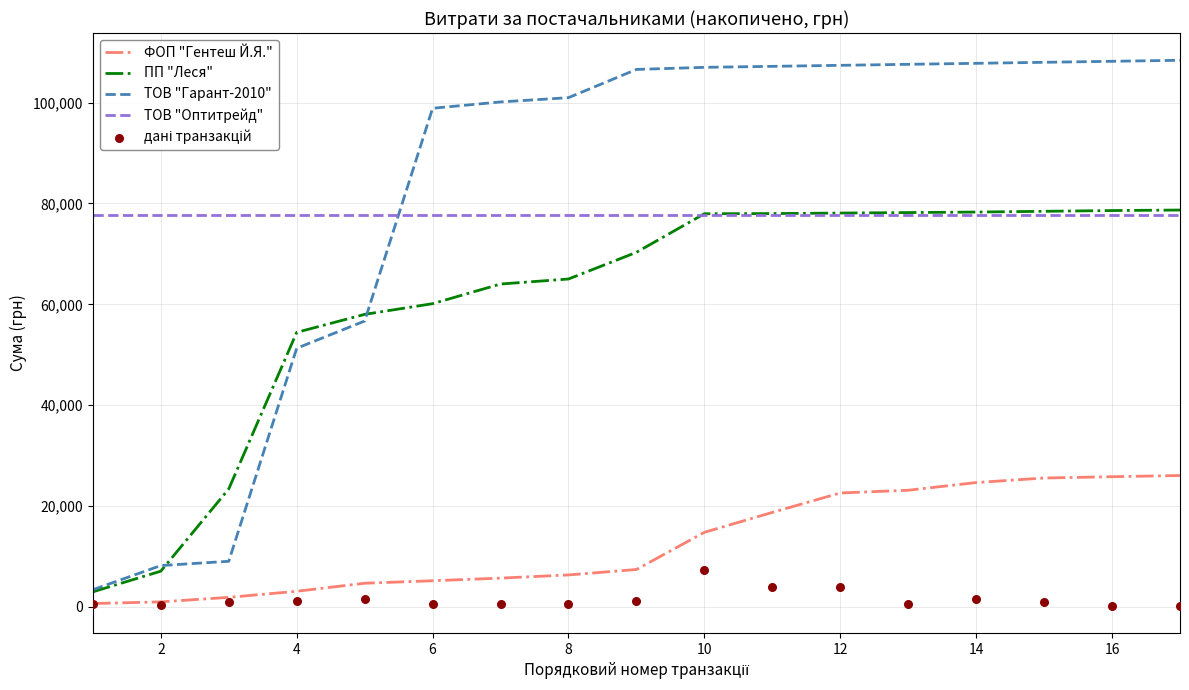

What are all the series names shown in the legend?

ФОП "Гентеш Й.Я.", ПП "Леся", ТОВ "Гарант-2010", ТОВ "Оптитрейд", дані транзакцій